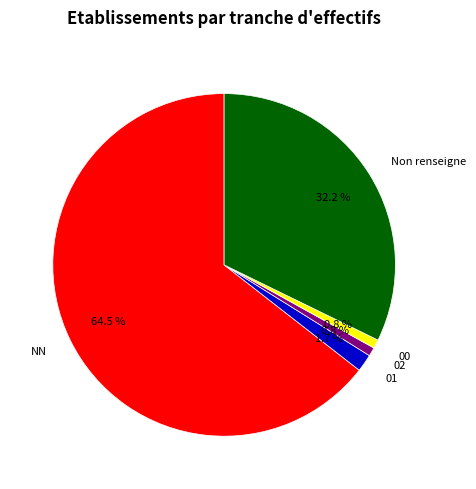

To the nearest percent, what is the difference between the largest and smallest slice percentages?

64%